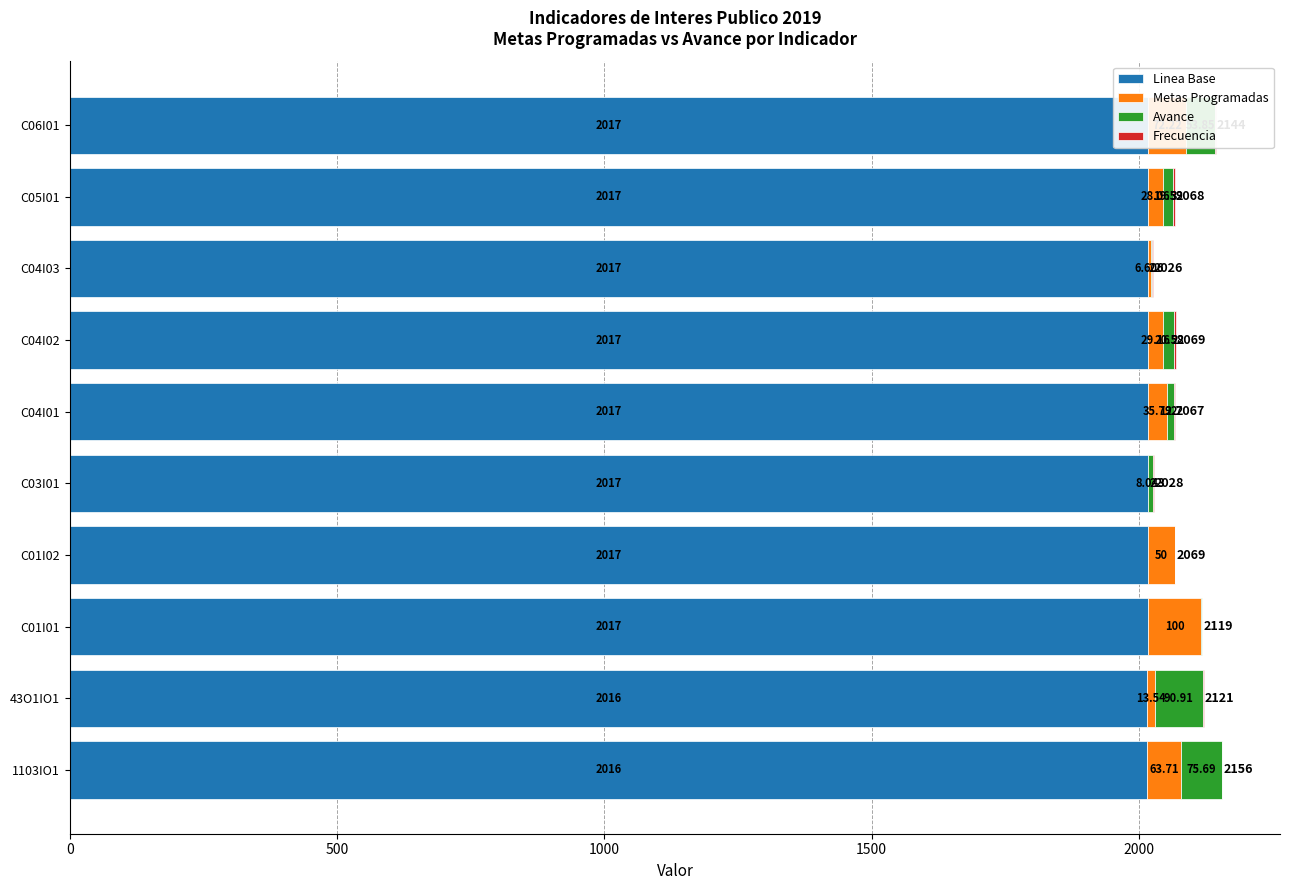

True or false: Metas Programadas has a value of 20.8 at 1103IO1.

False